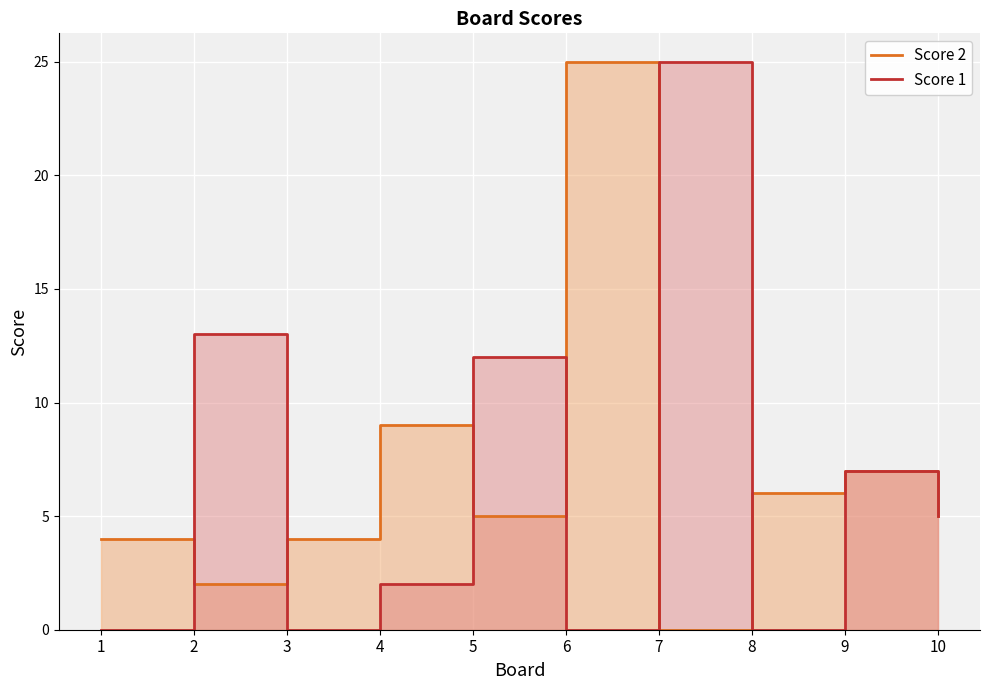

List the series in order of their peak value, highest first.

Score 2, Score 1